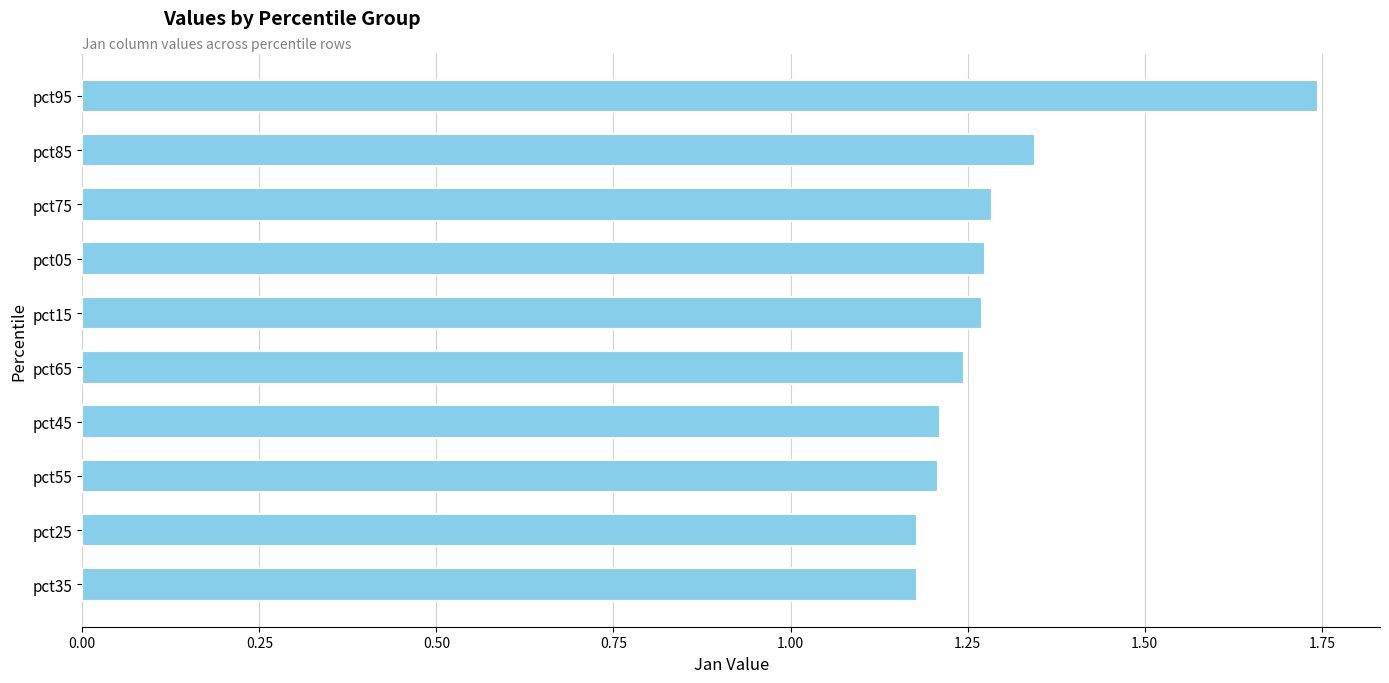

Which label corresponds to the largest value in the chart?

pct95